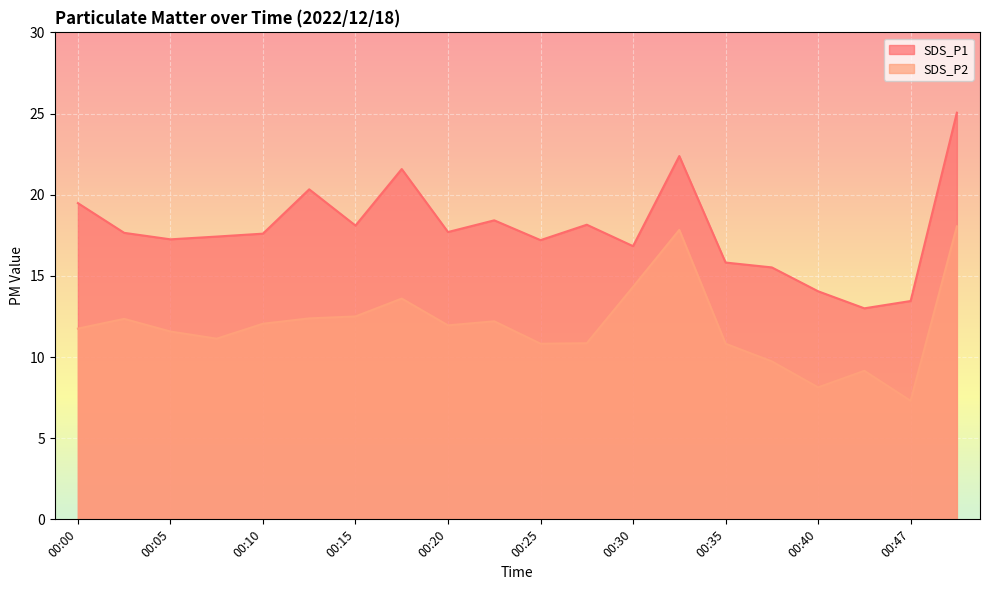

The value of SDS_P1 at 00:30 is 16.8. True or false?

True